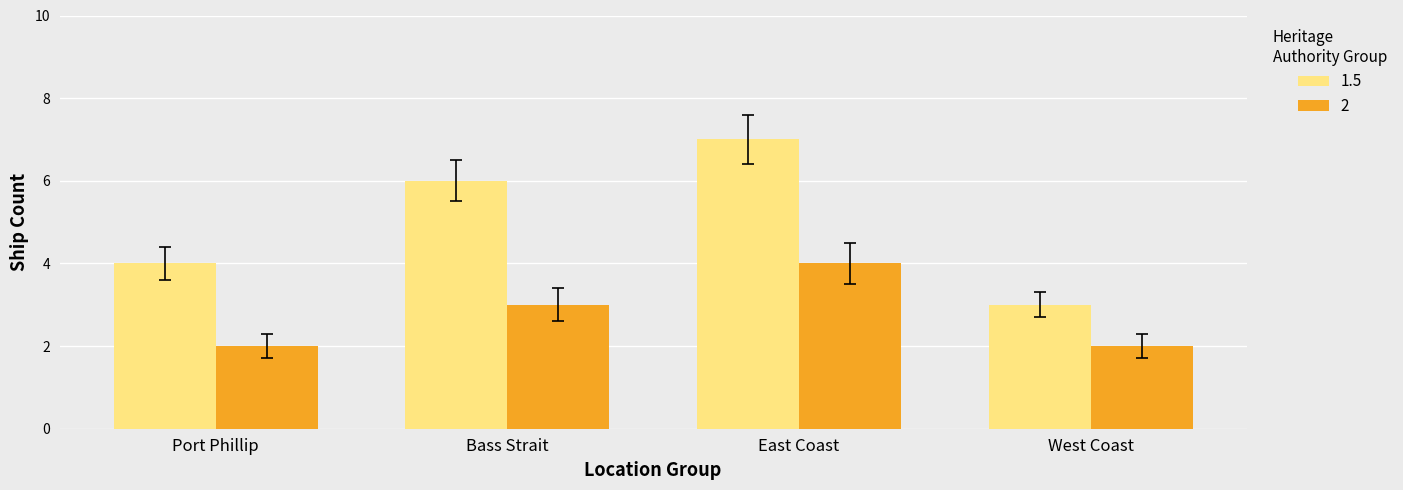

What is the label of the 2nd bar from the left?

Bass Strait